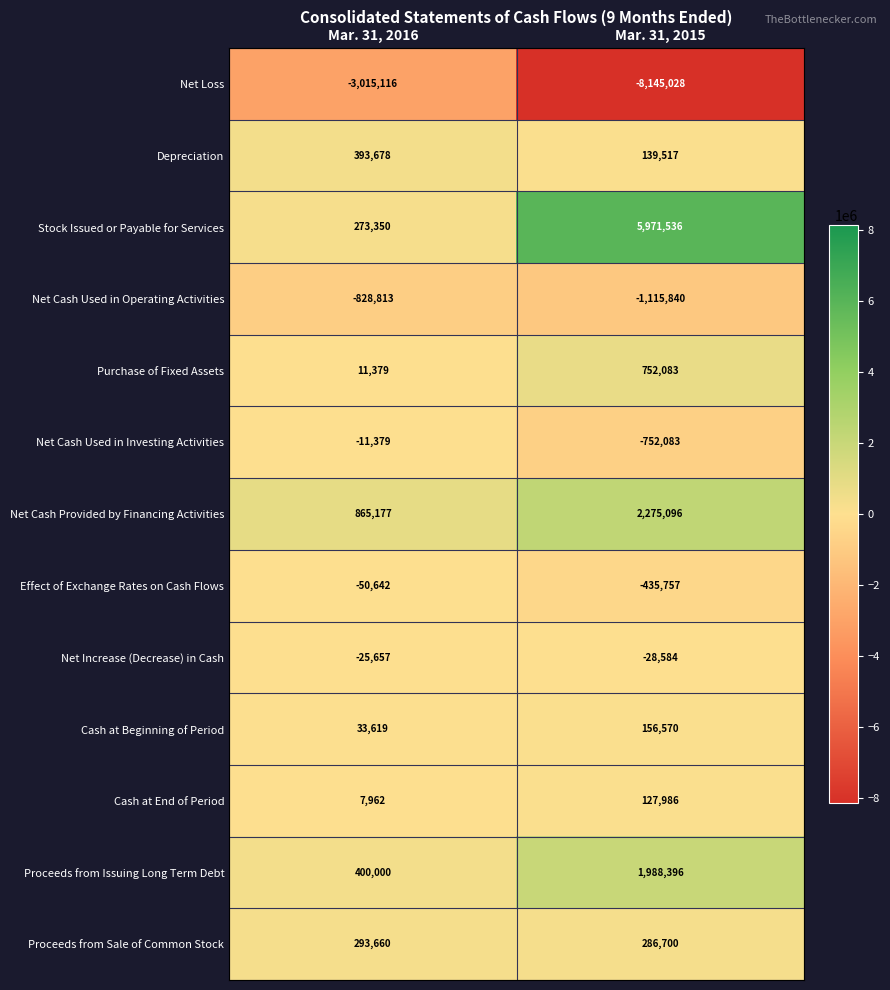

Is it true that Depreciation equals 393678 at Mar. 31, 2016?

True